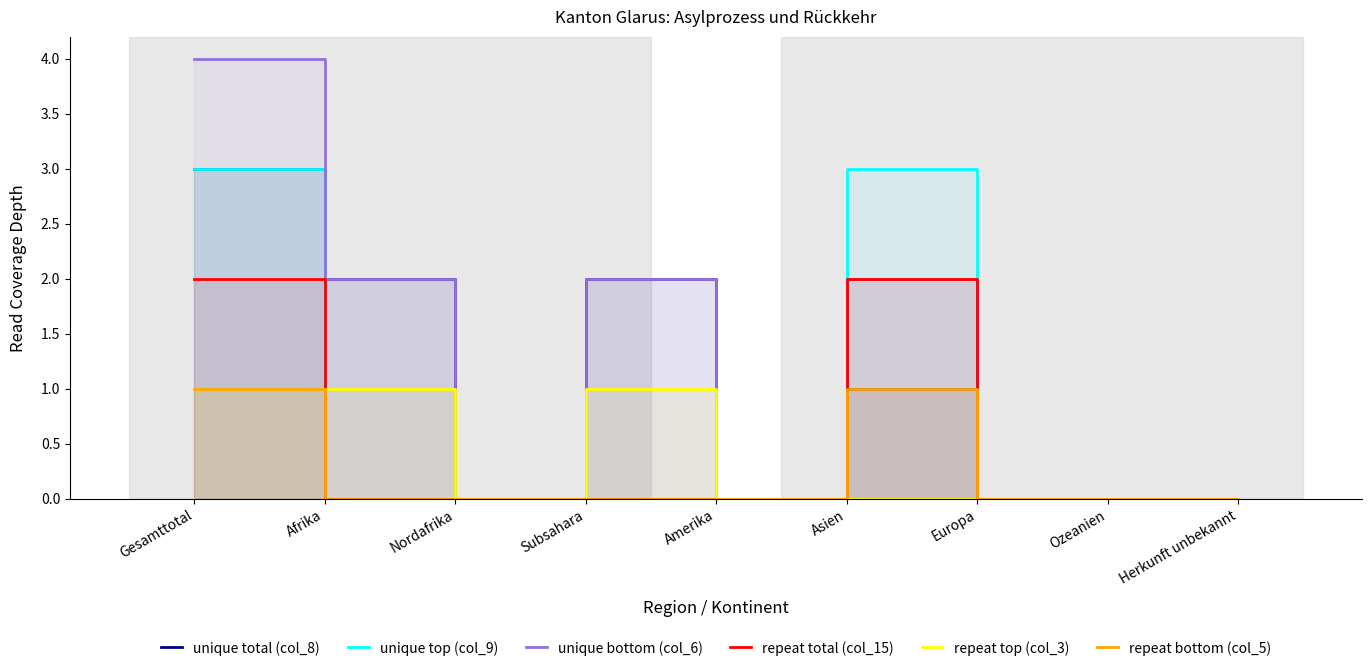

What are all the series names shown in the legend?

unique total (col_8), unique top (col_9), unique bottom (col_6), repeat total (col_15), repeat top (col_3), repeat bottom (col_5)